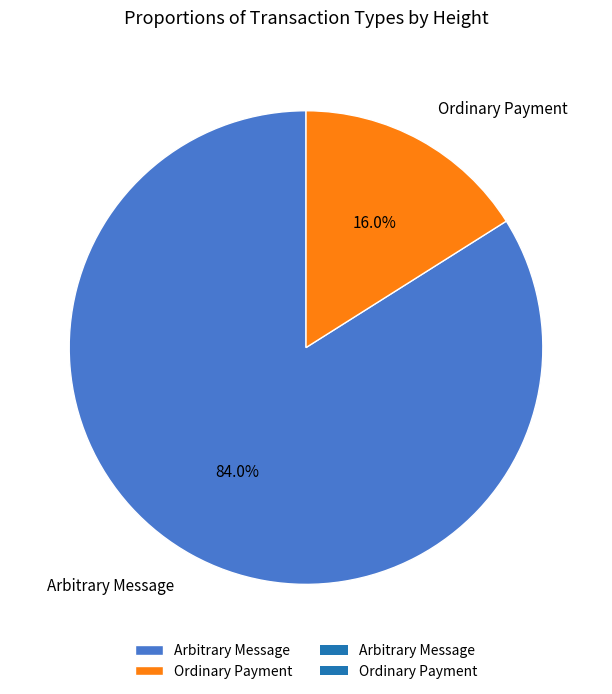

Which category has the smallest portion of the pie?

Ordinary Payment